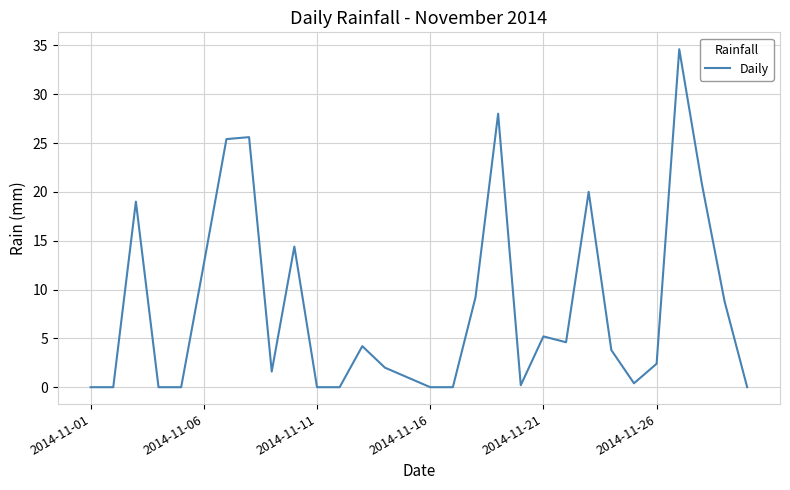

How many values exceed 3?

15